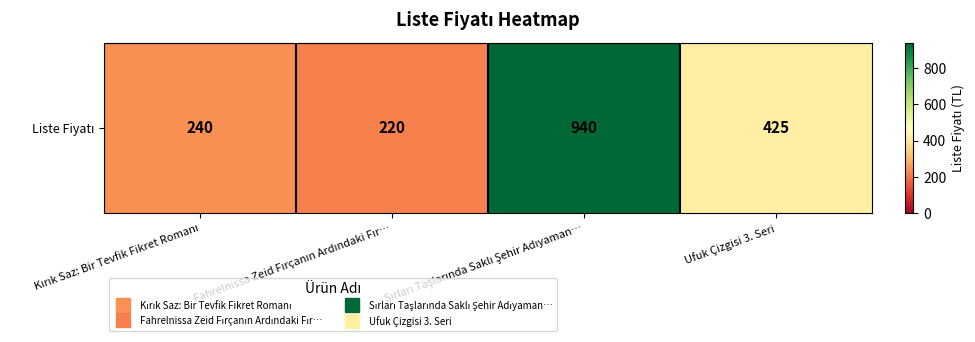

Is it true that the value at Fahrelnissa Zeid Fırçanın Ardındaki Fır… is 220?

True